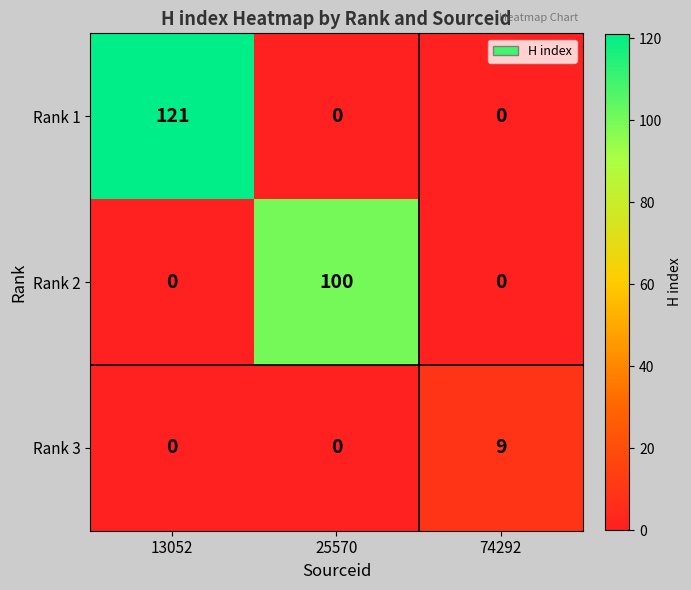

Count the Rank 2 values in the range 0 to 100.

3